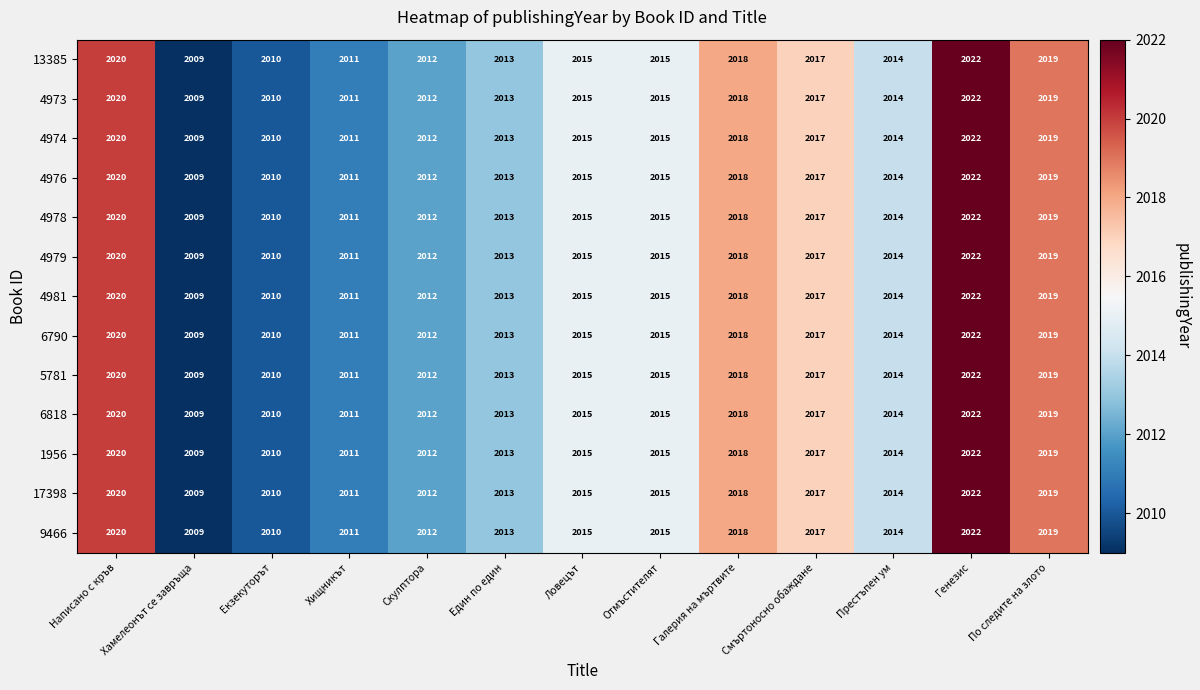

True or false: 4978 has a value of 2019 at По следите на злото.

True